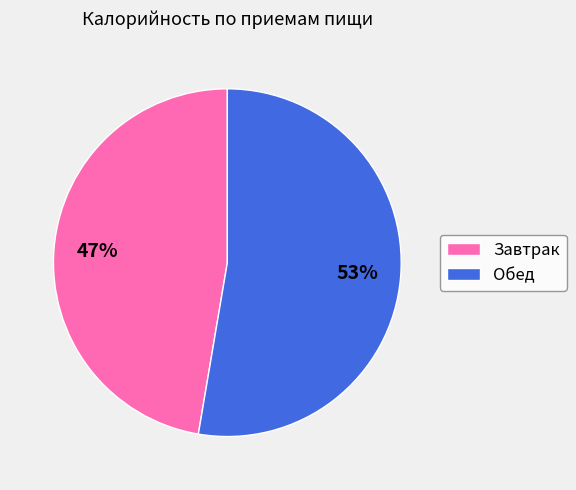

Combined, do Завтрак and Обед account for over 50%?

Yes